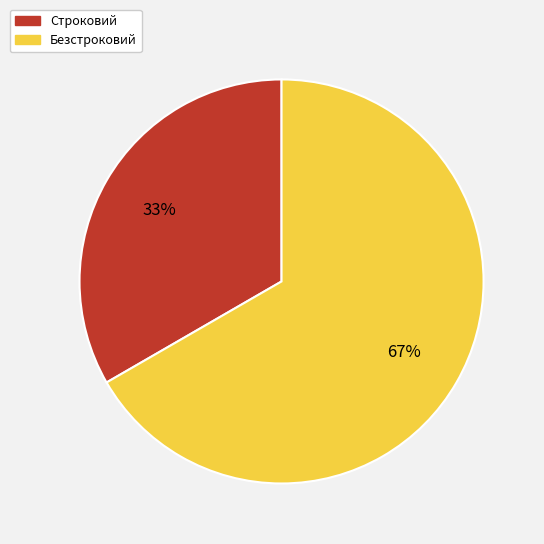

Is the sum of Строковий and Безстроковий greater than half?

Yes